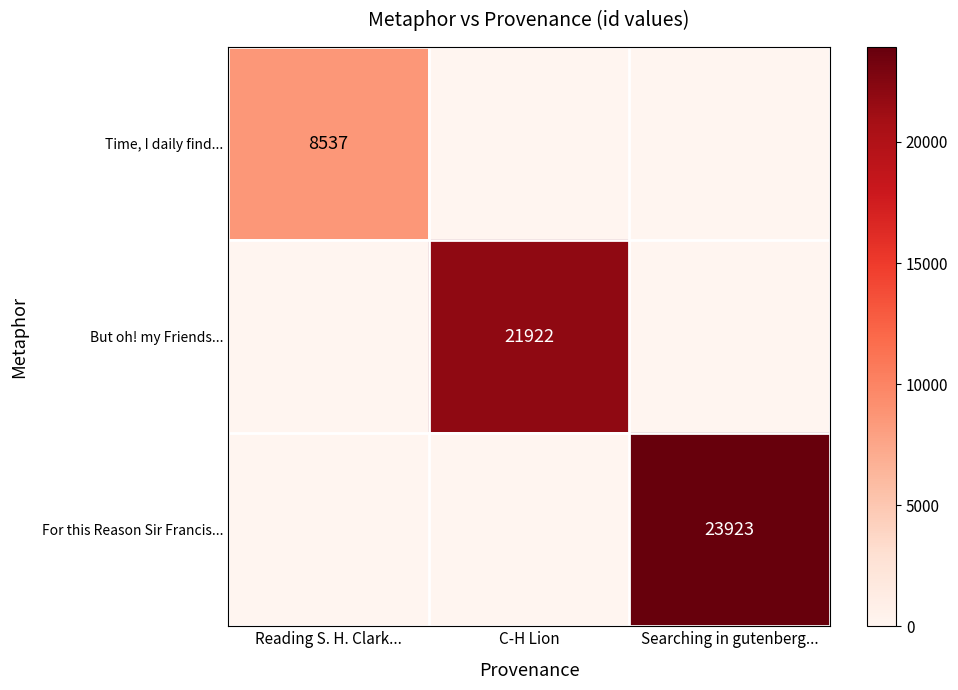

True or false: For this Reason Sir Francis... has a value of 38000 at Searching in gutenberg....

False